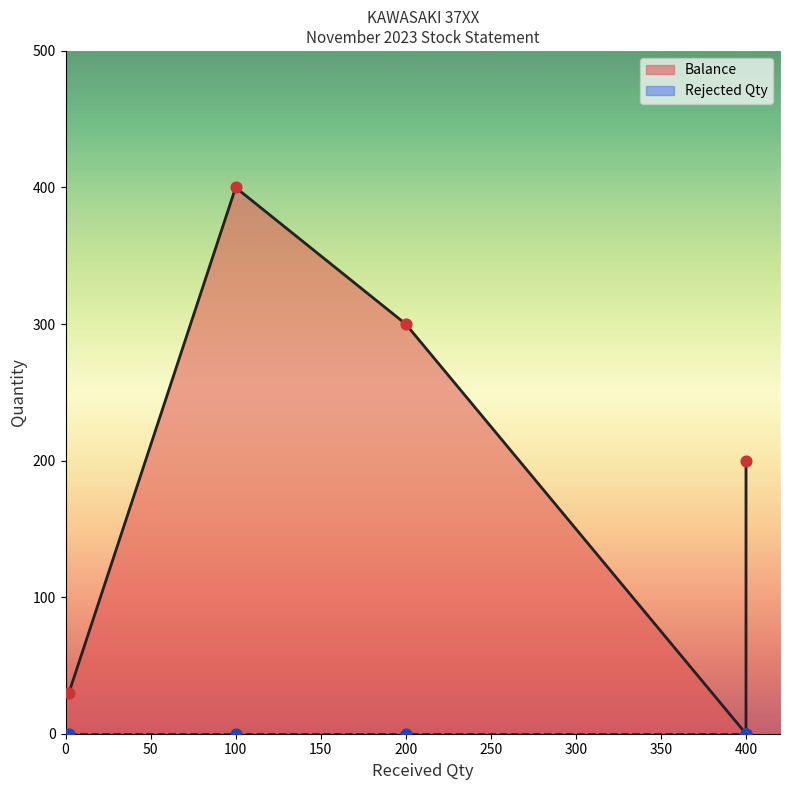

Which series reaches the minimum Y coordinate?

Balance